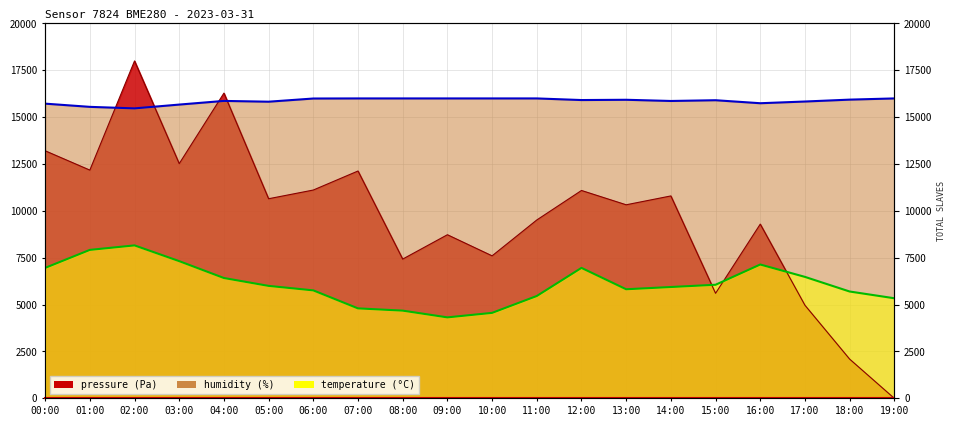

Reading left to right, transcribe all the data shown in this chart.

pressure: 00:00=13206.8	01:00=12175.8	02:00=18000.0	03:00=12522.1	04:00=16284.2	05:00=10648.9	06:00=11113.2	07:00=12128.6	08:00=7429.8	09:00=8728.5	10:00=7603.0	11:00=9515.5	12:00=11089.6	13:00=10326.2	14:00=10798.4	15:00=5603.8	16:00=9295.1	17:00=4966.3	18:00=2093.6	19:00=0.0
temperature: 00:00=6960.0	01:00=7920.0	02:00=8160.0	03:00=7320.0	04:00=6420.0	05:00=6000.0	06:00=5760.0	07:00=4800.0	08:00=4680.0	09:00=4320.0	10:00=4560.0	11:00=5460.0	12:00=6960.0	13:00=5820.0	14:00=5940.0	15:00=6060.0	16:00=7140.0	17:00=6480.0	18:00=5700.0	19:00=5340.0
humidity: 00:00=15721.6	01:00=15550.4	02:00=15468.8	03:00=15672.0	04:00=15867.2	05:00=15825.6	06:00=15995.2	07:00=16000.0	08:00=16000.0	09:00=16000.0	10:00=16000.0	11:00=16000.0	12:00=15913.6	13:00=15928.0	14:00=15864.0	15:00=15904.0	16:00=15744.0	17:00=15835.2	18:00=15936.0	19:00=16000.0